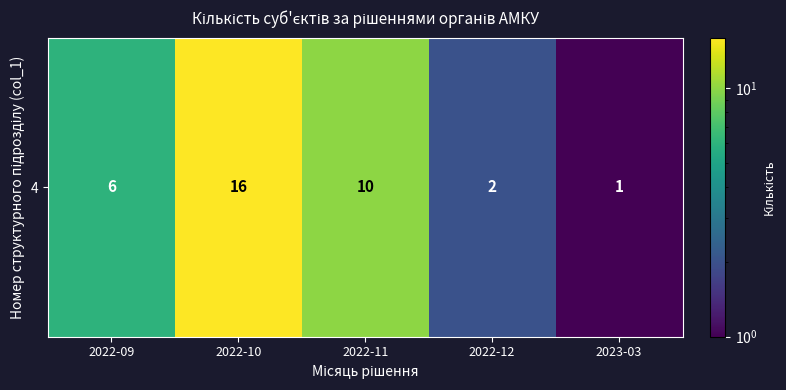

Is it true that the value at 2022-12 is 2?

True